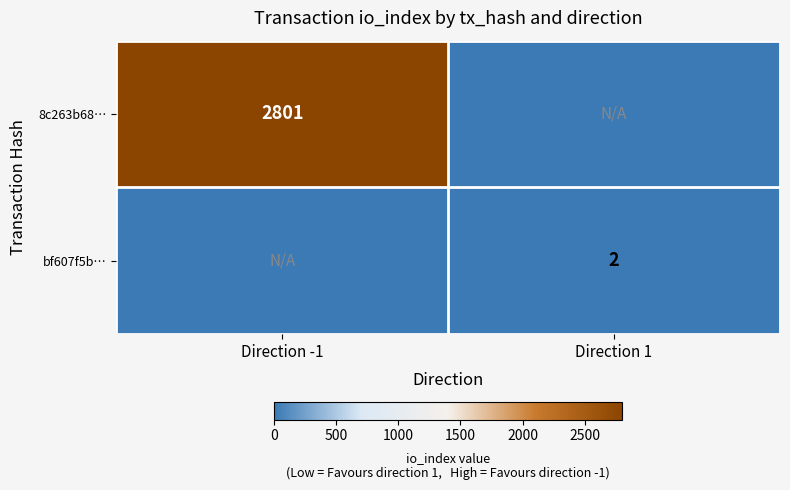

True or false: bf607f5b… has a value of 3 at Direction 1.

False